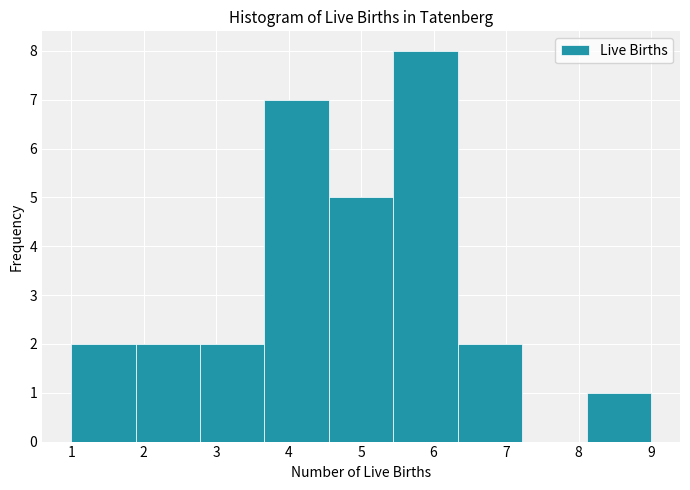

Over which range of the x-axis is the bar tallest?

5.4 to 6.3